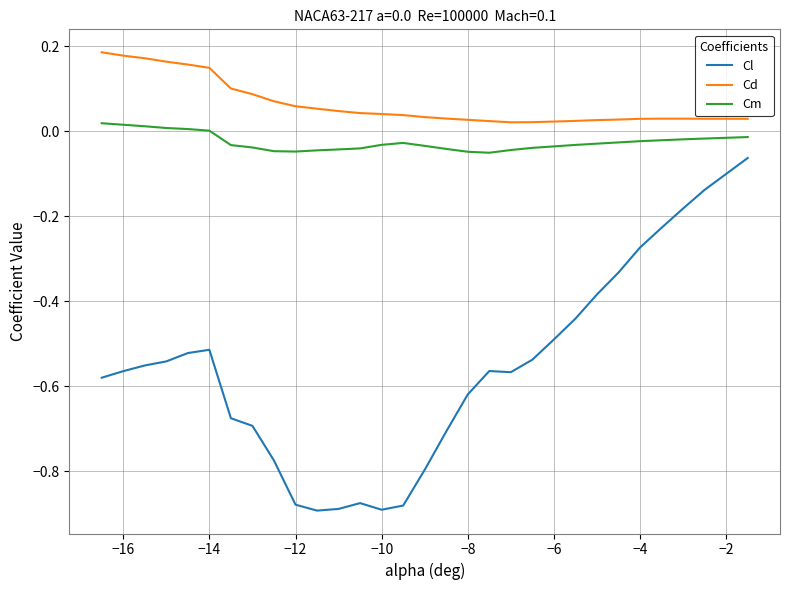

True or false: Cd and Cl intersect in this chart.

False